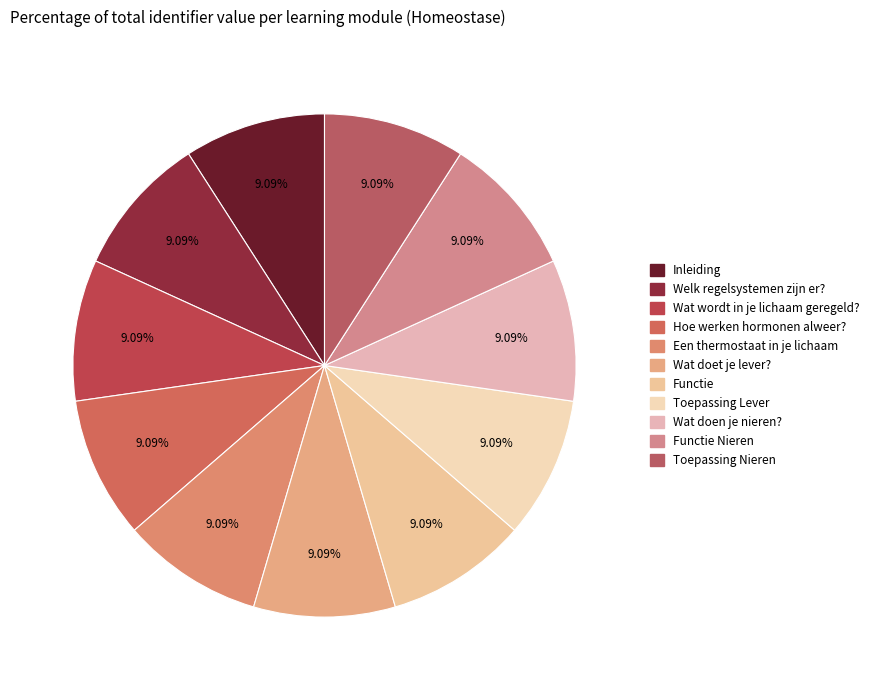

Is there any slice that represents more than half of the pie?

No